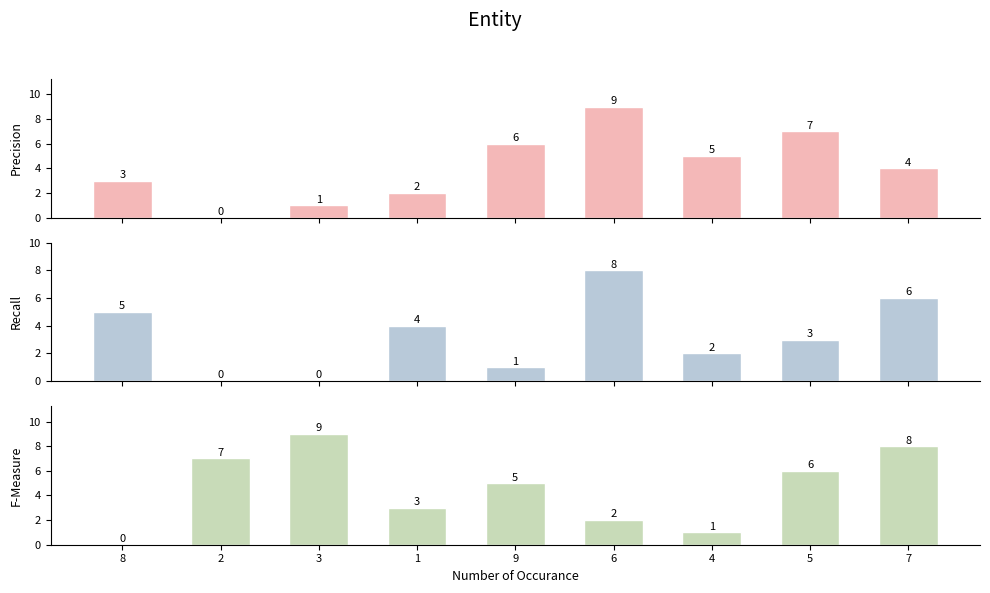

What is the label of the 8th bar from the right?

2